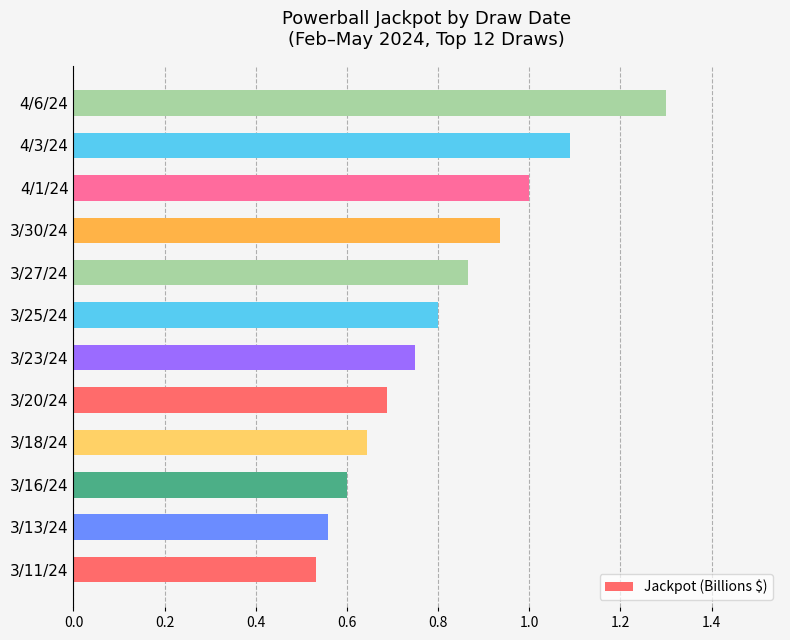

Between 3/13/24 and 3/25/24, which is larger?

3/25/24